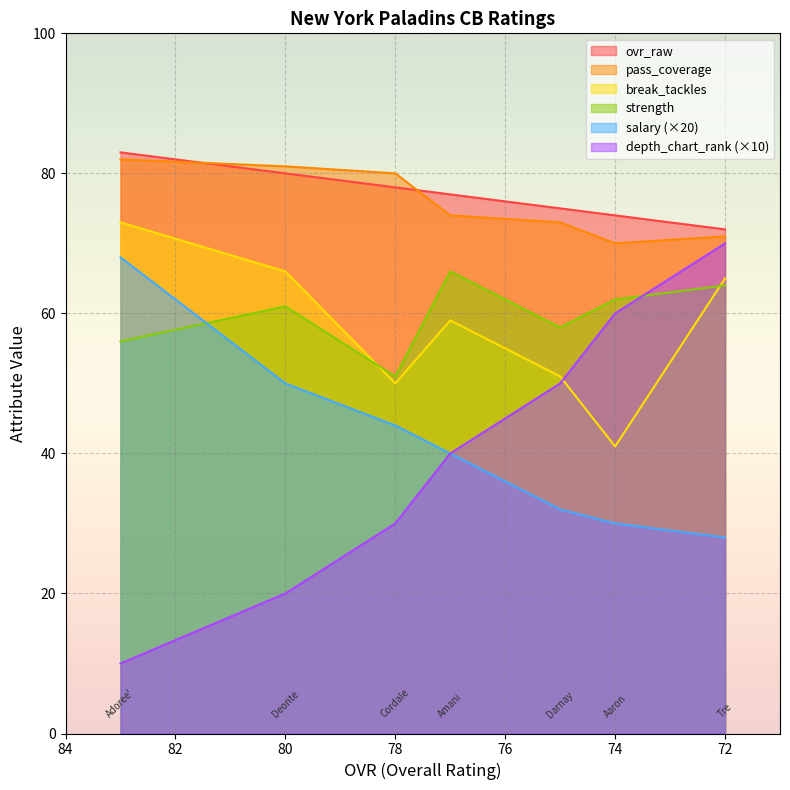

Reading left to right, list all the values displayed in this chart.

ovr_raw: 83	80	78	77	75	74	72
pass_coverage: 82	81	80	74	73	70	71
break_tackles: 73	66	50	59	51	41	65
strength: 56	61	51	66	58	62	64
salary: 68	50	44	40	32	30	28
depth_chart_rank: 10	20	30	40	50	60	70